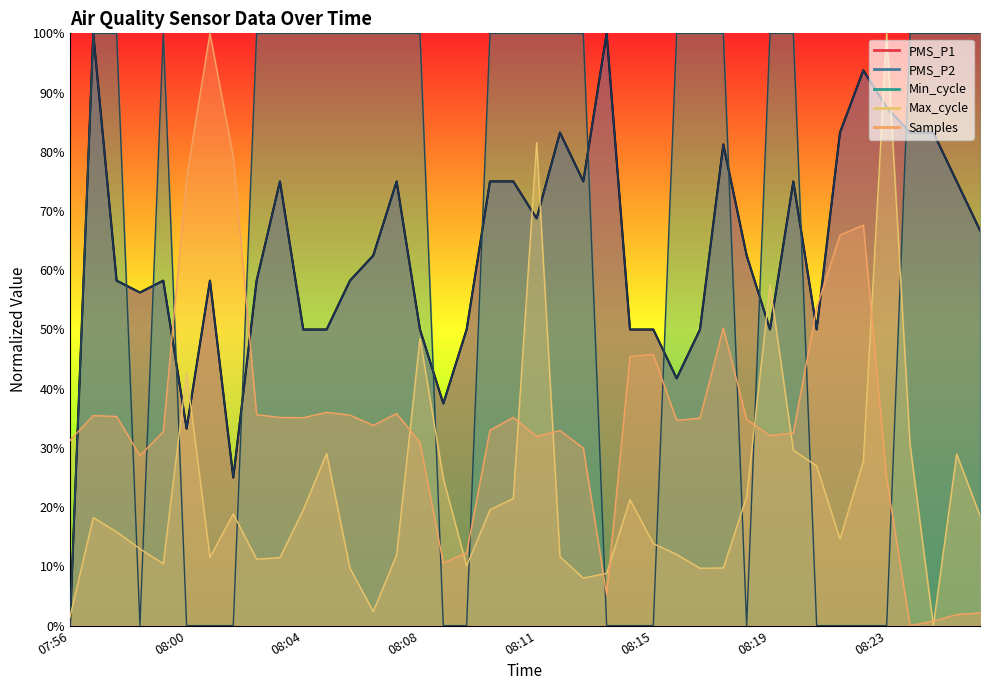

What is the difference between the maximum and second lowest values in the PMS_P1 series?

75.0